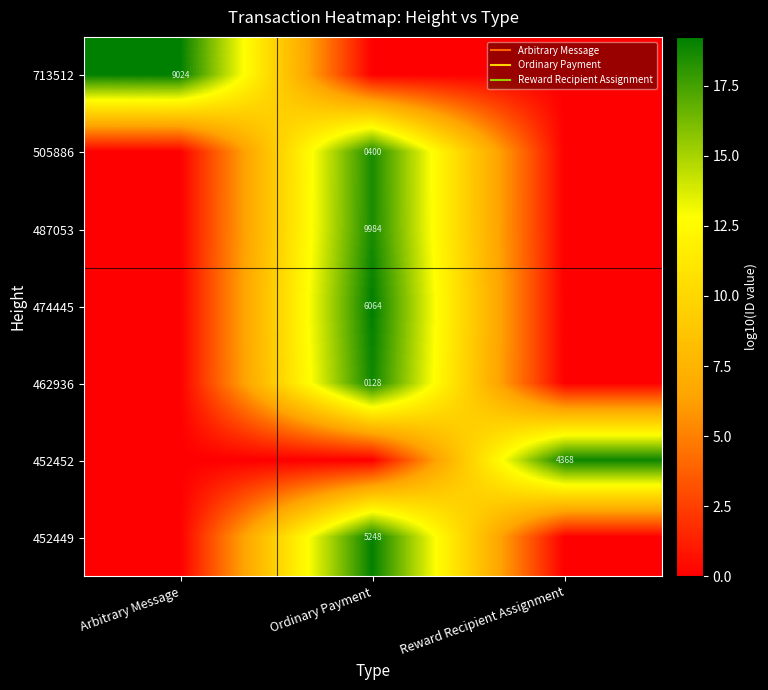

Is the value of 713512 at Arbitrary Message greater than the value of 452449 at Ordinary Payment?

Yes